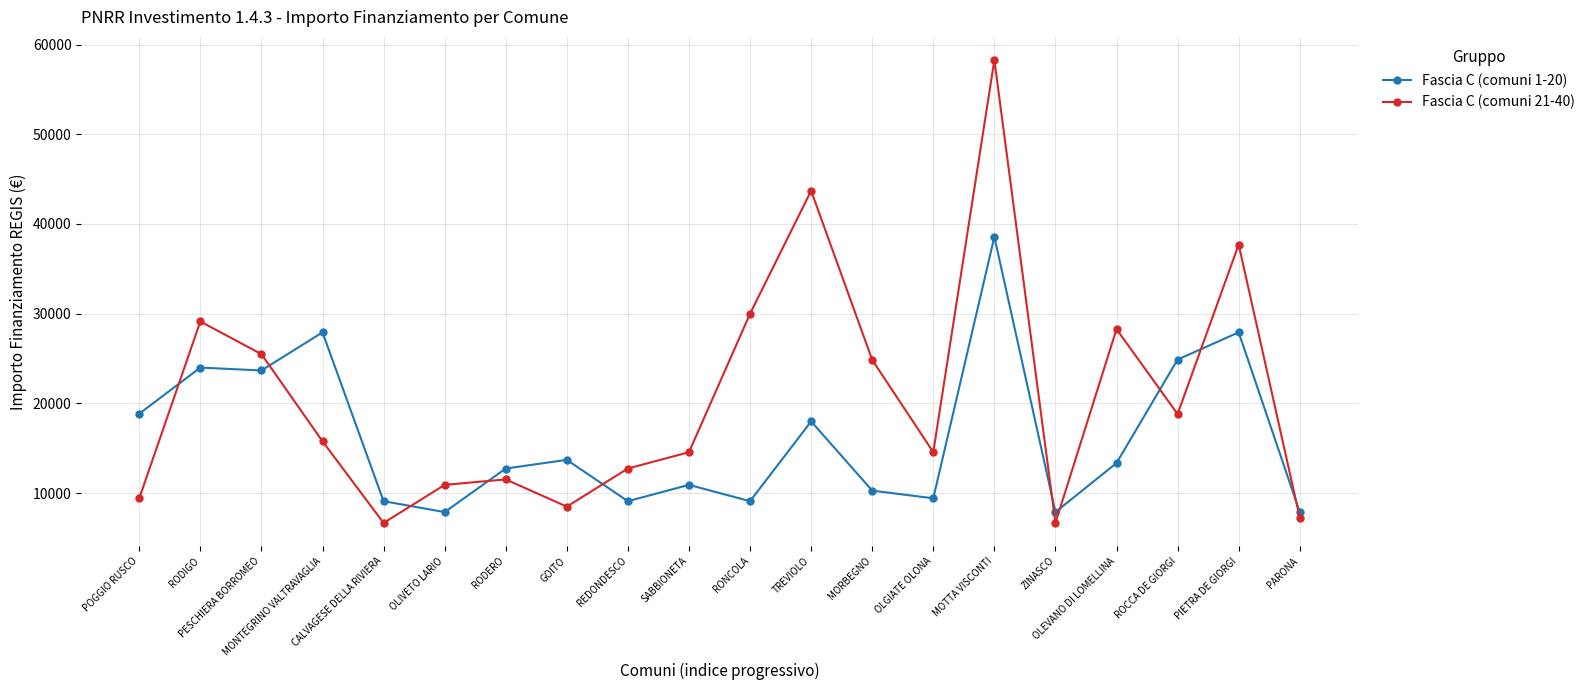

In Fascia C (comuni 1-20), how many points are higher than both neighbors (excluding endpoints)?

7